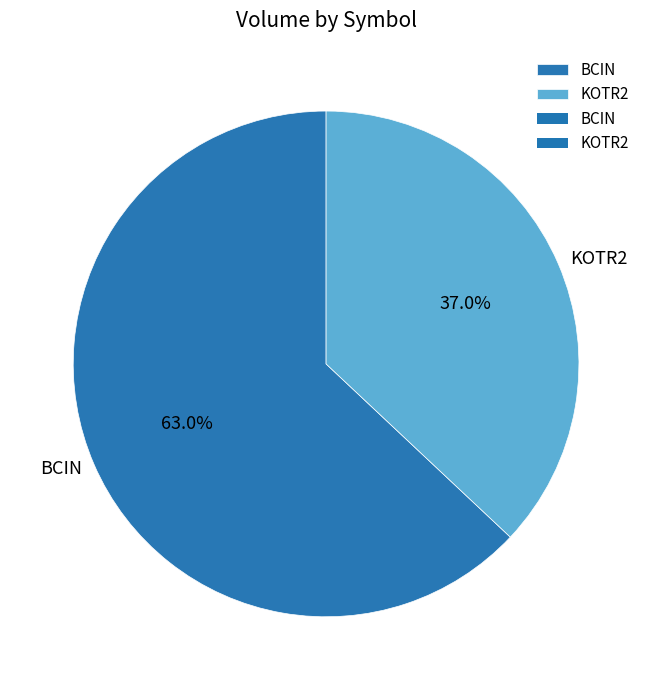

Approximately how many times larger is the value at KOTR2 compared to BCIN?

0.6